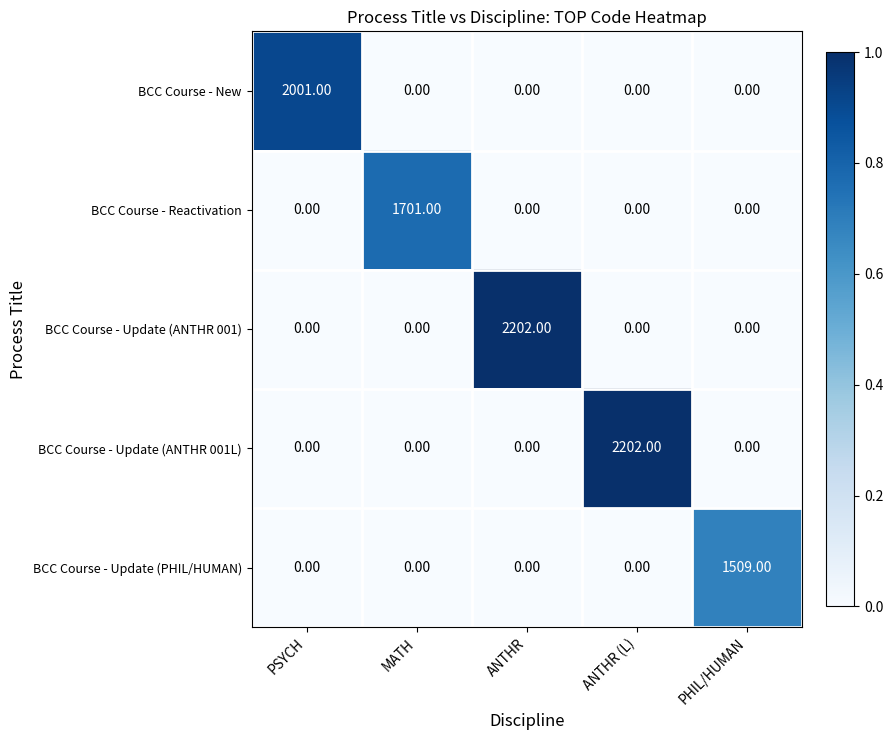

At how many categories does at least one series exceed 1706?

3